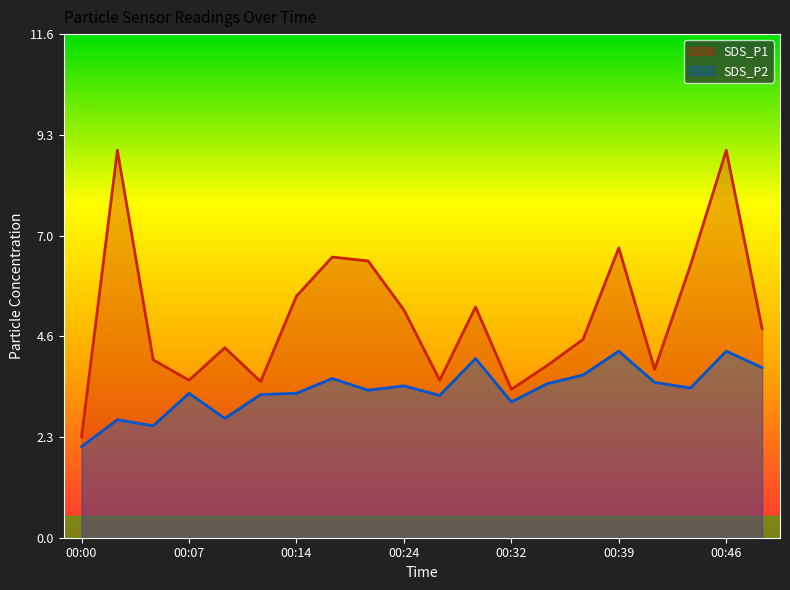

At which label does SDS_P1 reach its peak?

00:02